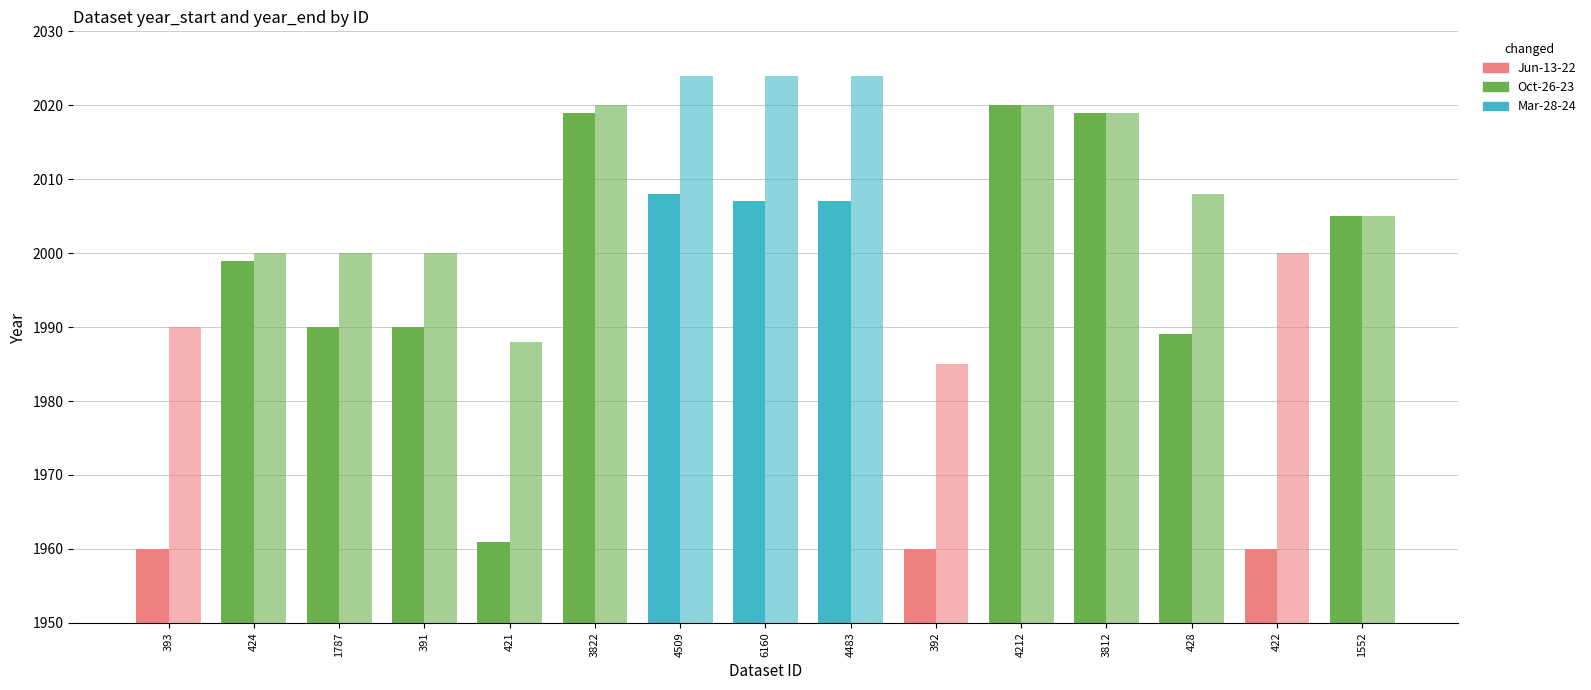

What is the minimum value shown in the chart?

1960